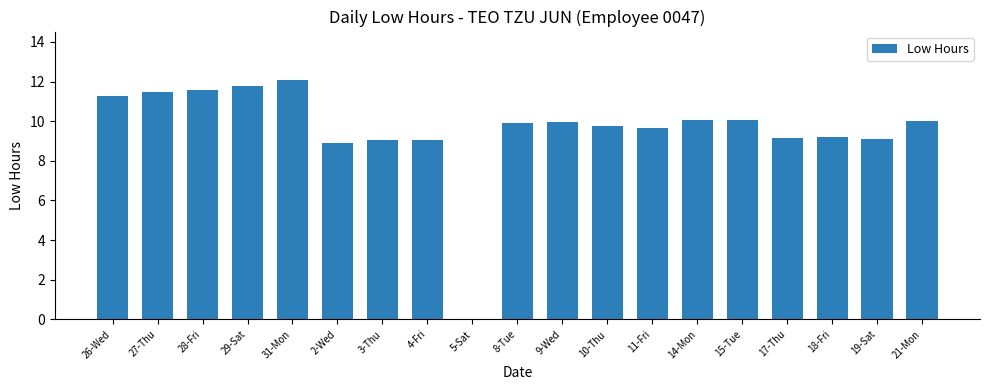

How many distinct data groups are displayed?

1